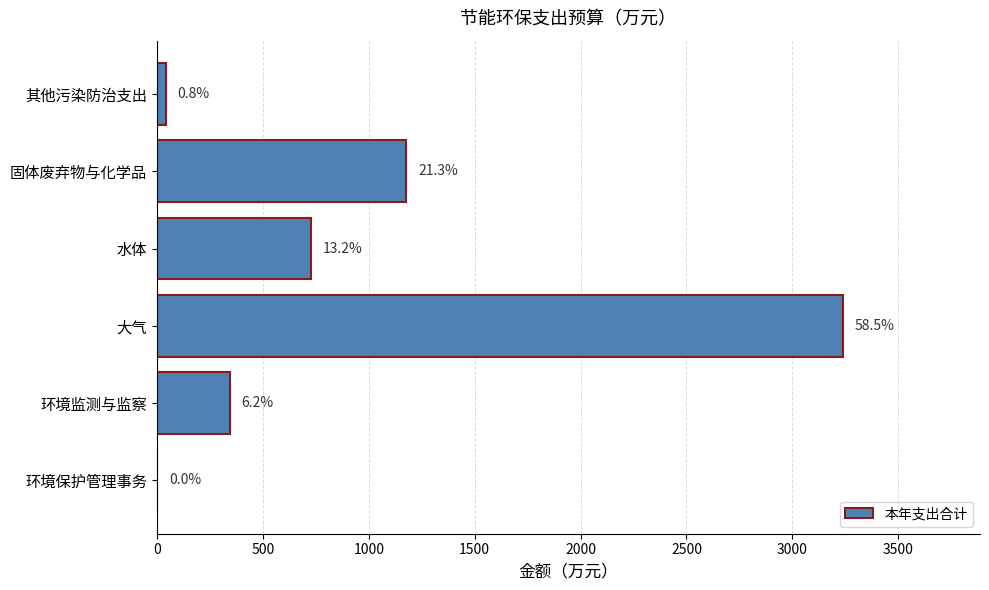

What is the difference between the maximum and second lowest values?

3196.4